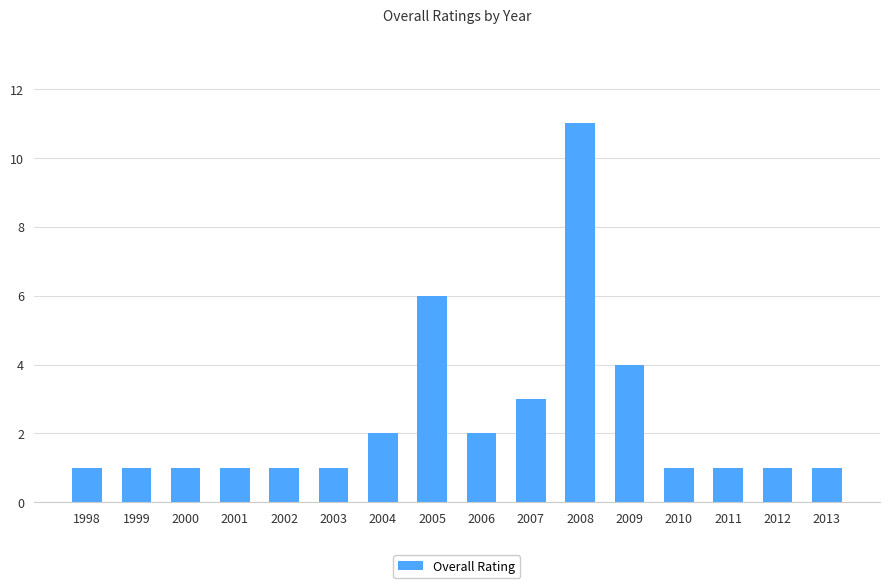

The value at 2003 is 1. True or false?

True